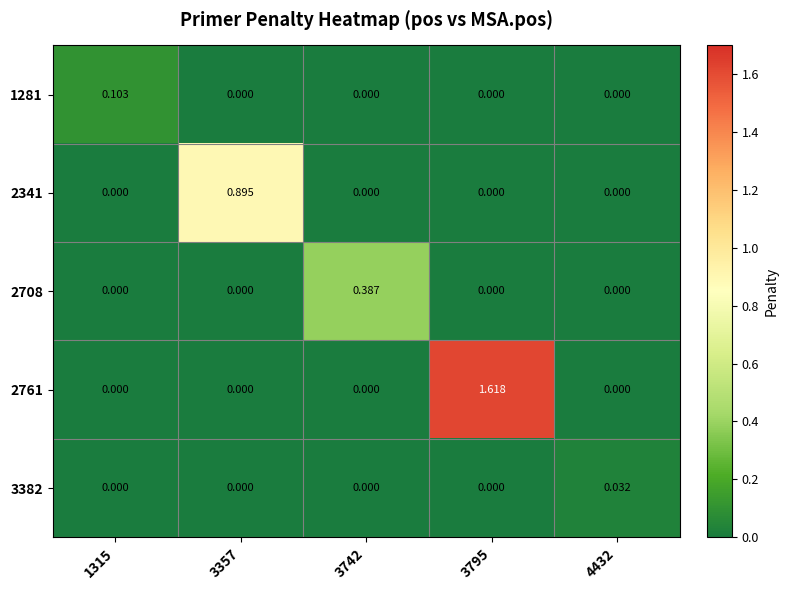

Rank the series by their maximum value, from lowest to highest.

3382, 1281, 2708, 2341, 2761